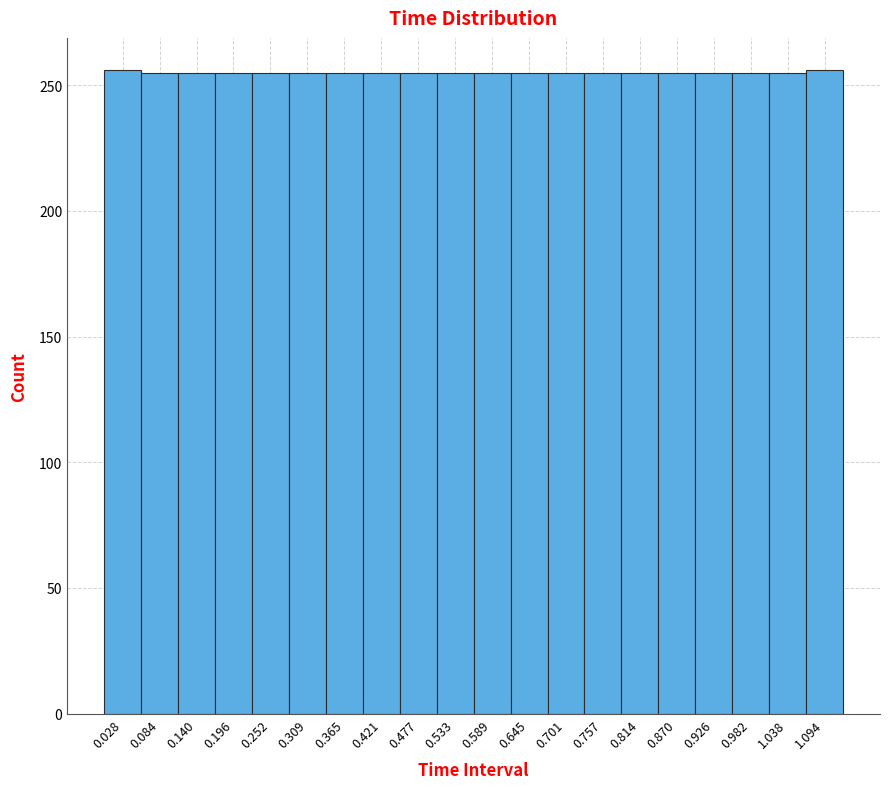

What is the height of the bar covering 0.73 to 0.79 on the x-axis? Neither the bar edges nor the heights are printed on the chart, so give them approximately, as read against the axes.

255